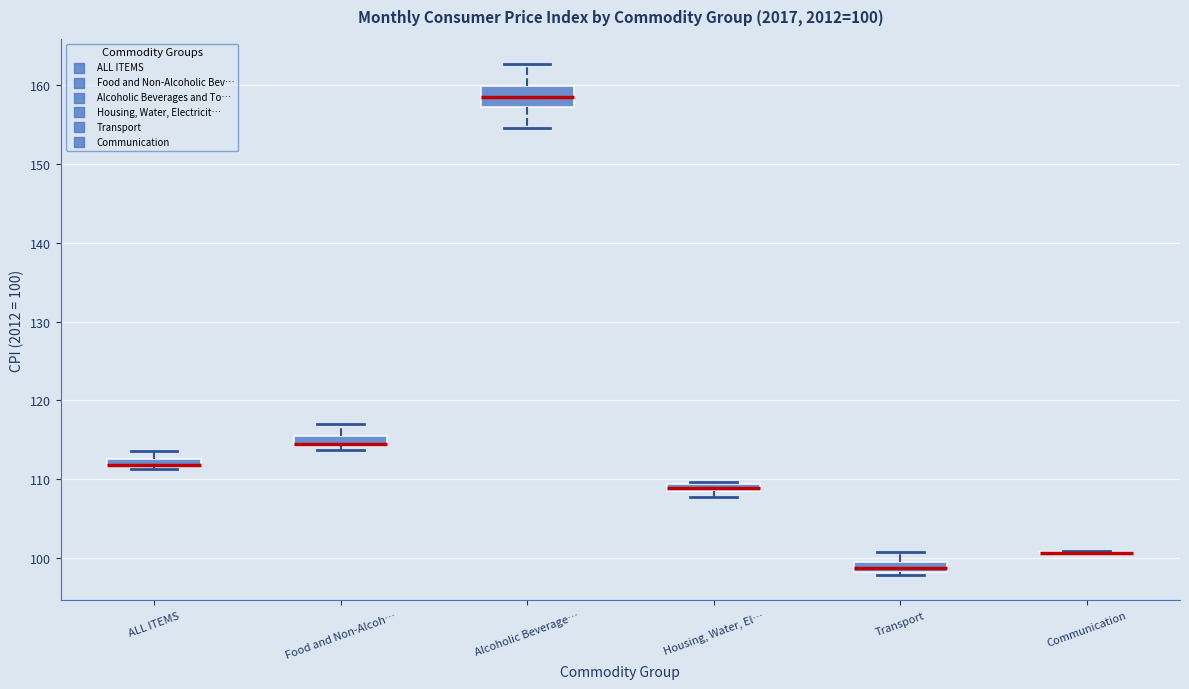

Comparing the boxes themselves (not the whiskers), which one is the tallest?

Alcoholic Beverage…